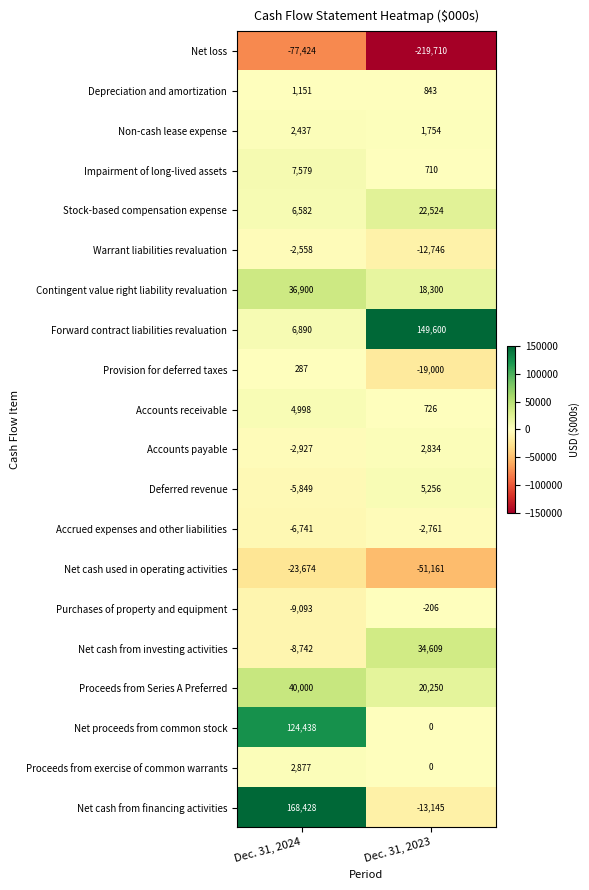

What is the difference between the Purchases of property and equipment values at Dec. 31, 2024 and Dec. 31, 2023?

8887